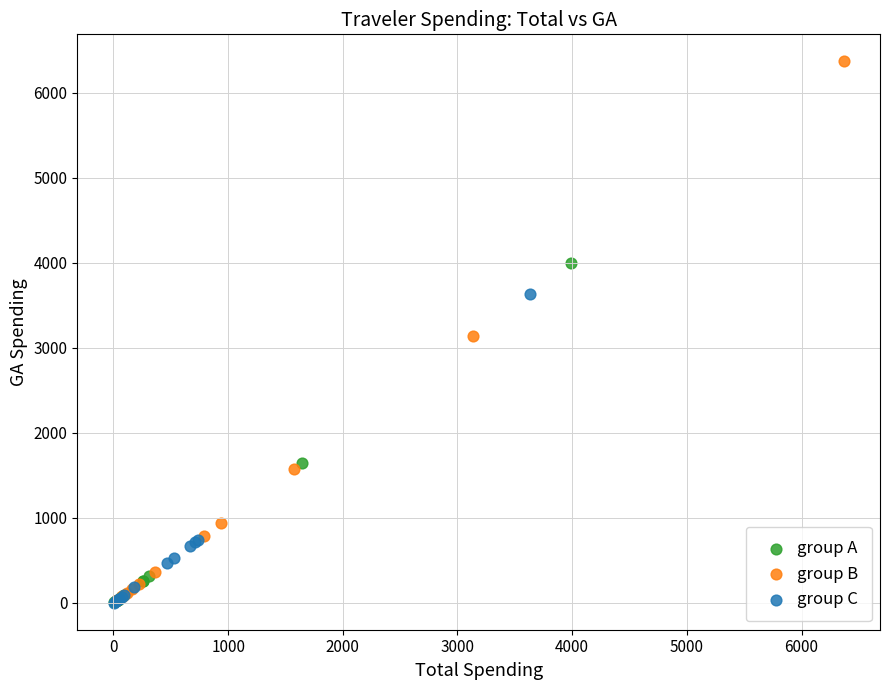

Which series has the largest Y range (max minus min)?

group B